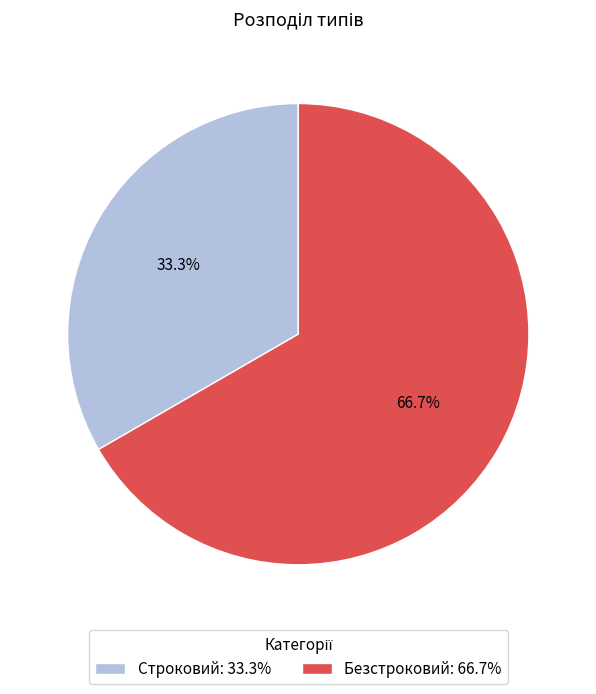

Does Строковий represent more than half of the total?

No